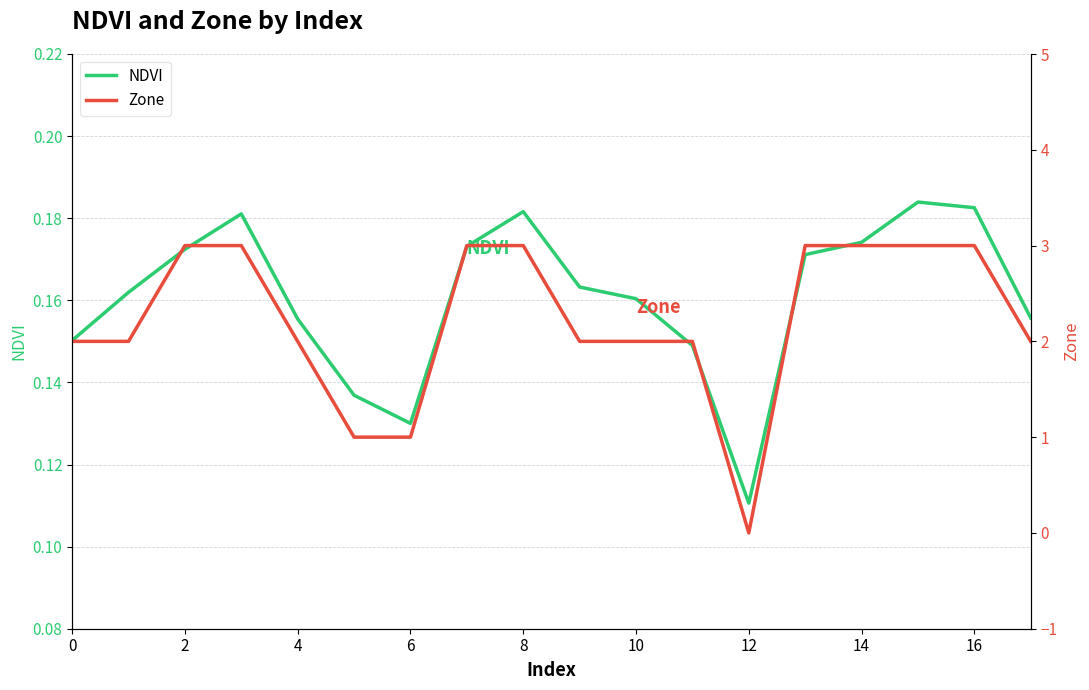

Where is the first local minimum for Zone?

12